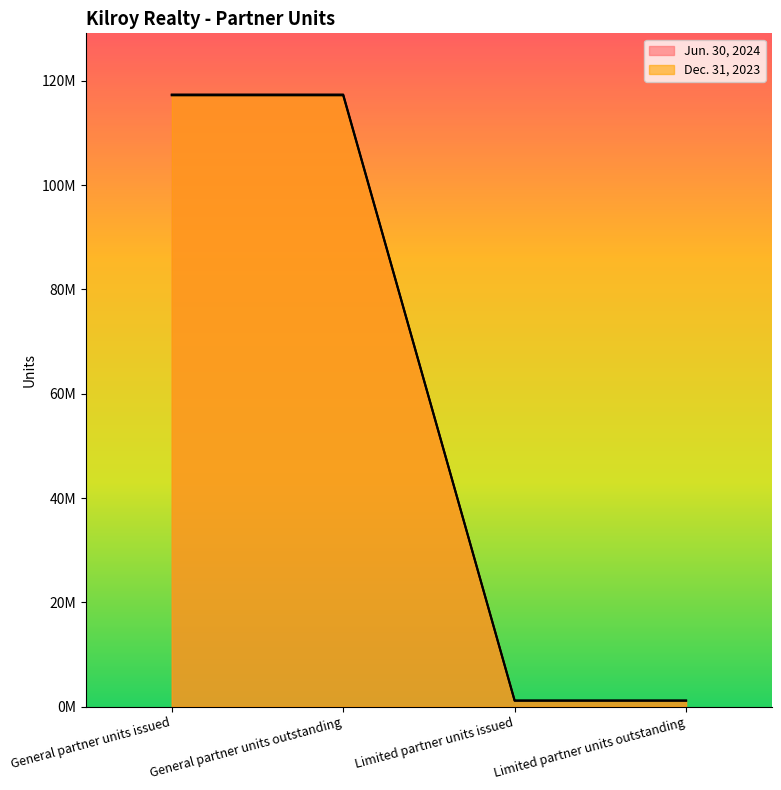

Reading right to left, list all the values displayed in this chart.

Jun. 30, 2024: Limited partner units outstanding=1150574	Limited partner units issued=1150574	General partner units outstanding=117385231	General partner units issued=117385231
Dec. 31, 2023: Limited partner units outstanding=1150574	Limited partner units issued=1150574	General partner units outstanding=117239558	General partner units issued=117239558